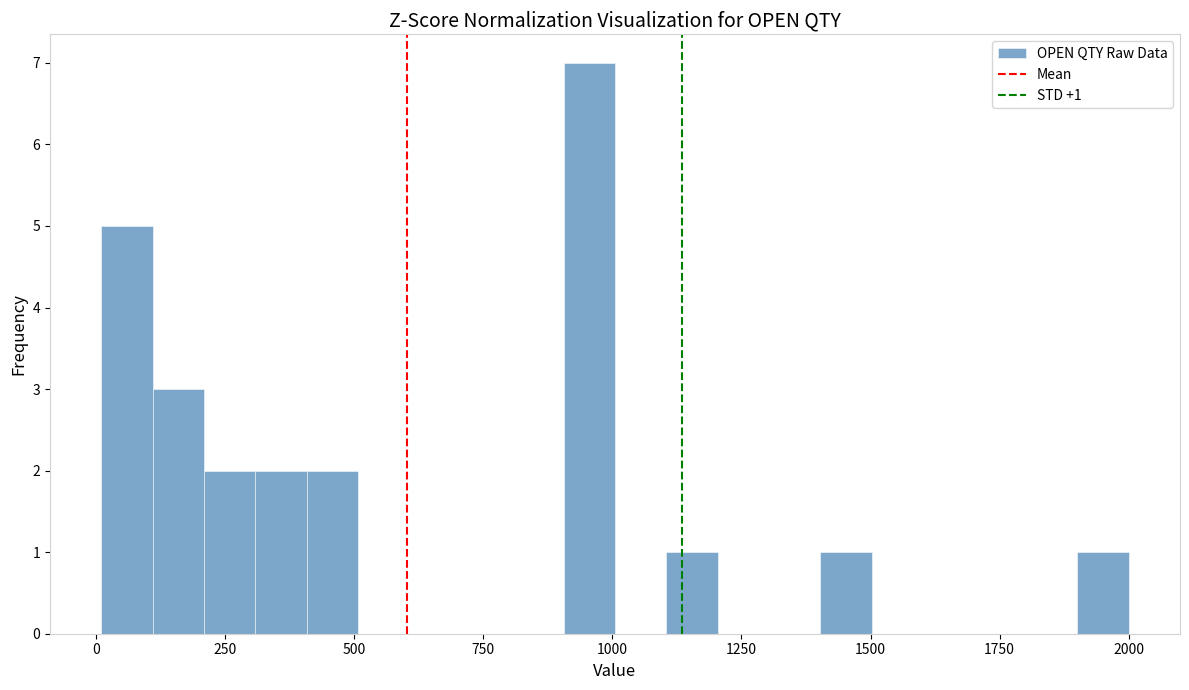

Around what value on the x-axis is the tallest bar? Give the approximate position of its centre, as read against the axis.

950